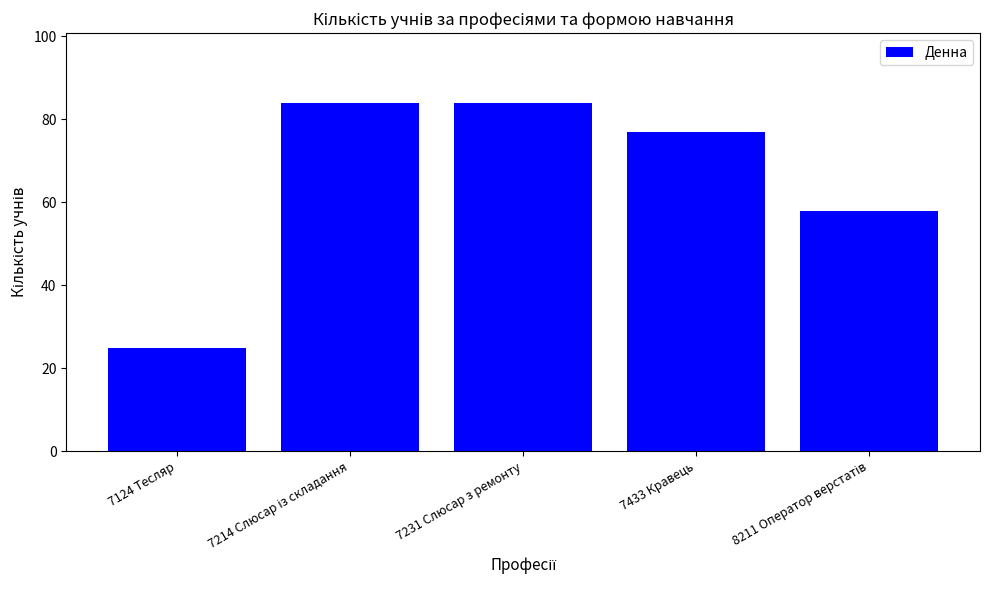

Approximately how many times larger is the value at 7231 Слюсар з ремонту compared to 7433 Кравець?

1.1